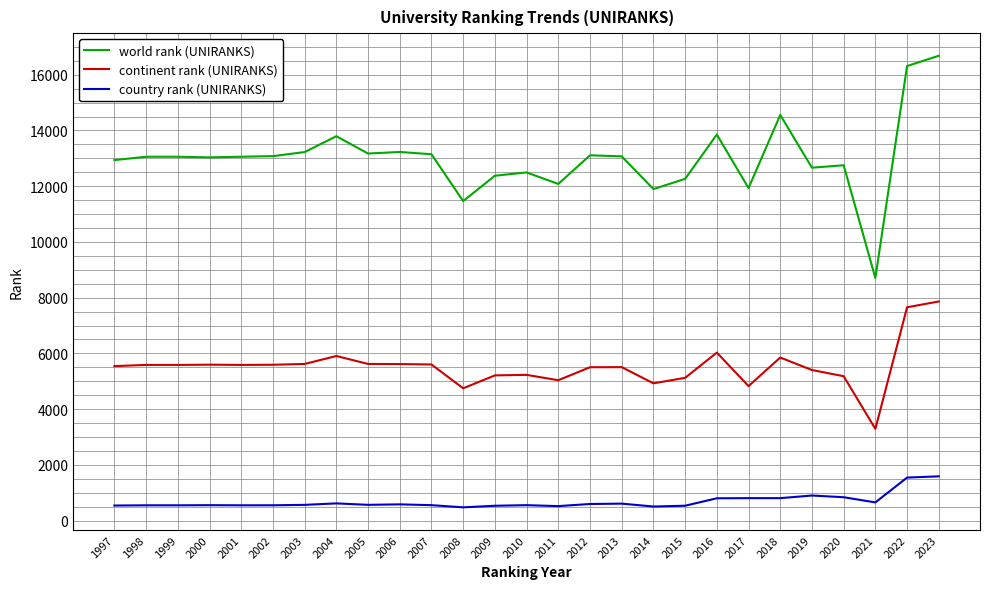

Is the value of continent rank (UNIRANKS) at 2015 greater than the value of world rank (UNIRANKS) at 2010?

No